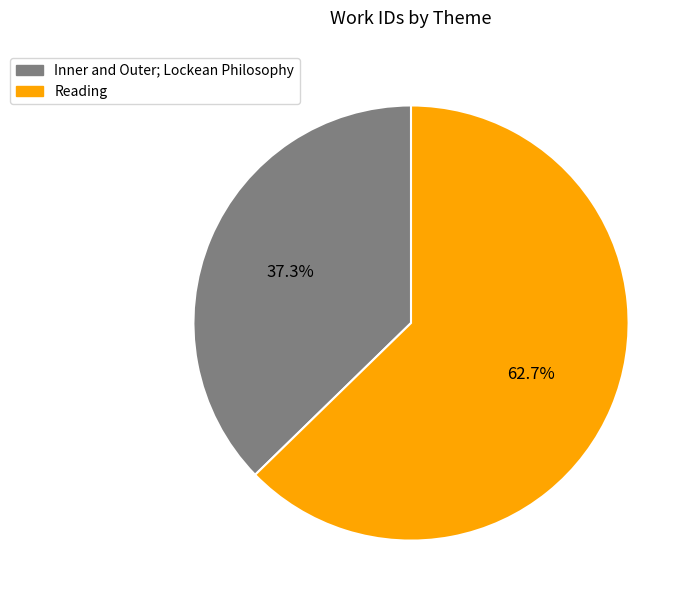

To the nearest percent, what is the average slice percentage?

50%